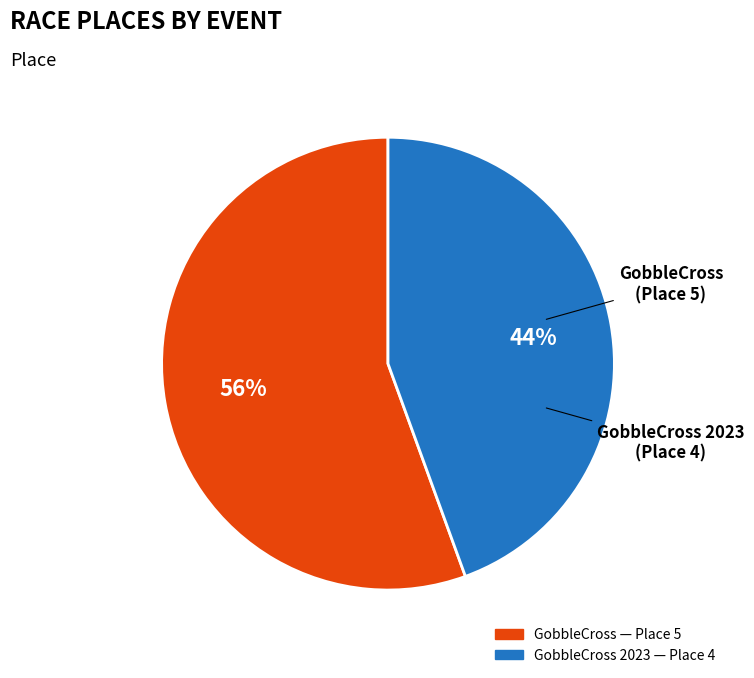

To the nearest percent, what is the average slice percentage?

50%